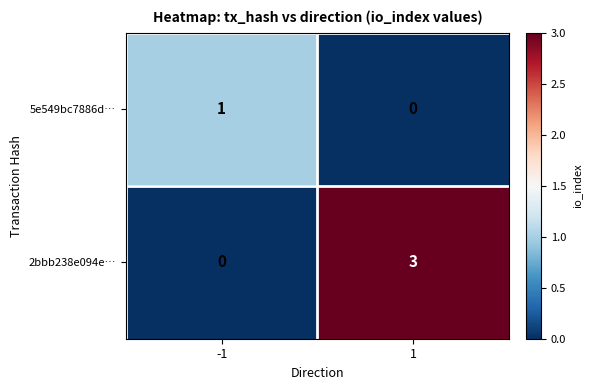

Which label corresponds to the largest value in the chart?

1